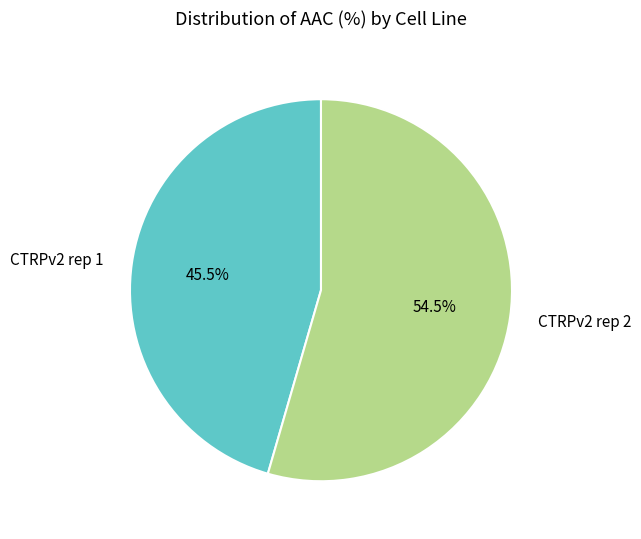

What percentage do CTRPv2 rep 2 and CTRPv2 rep 1 together represent?

100.0%